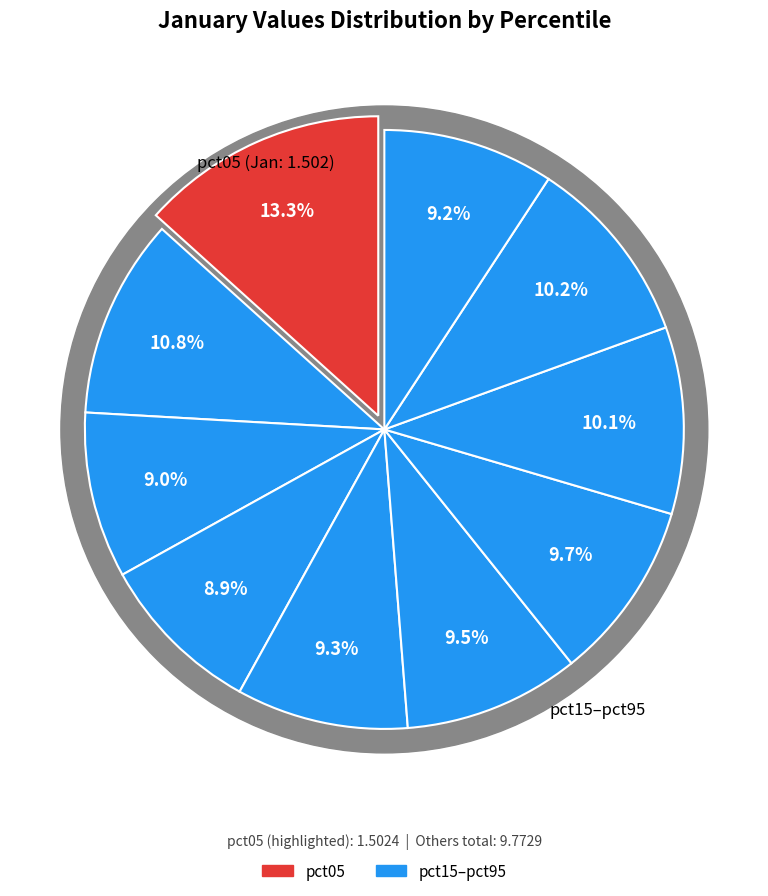

Is there any slice that represents more than half of the pie?

No